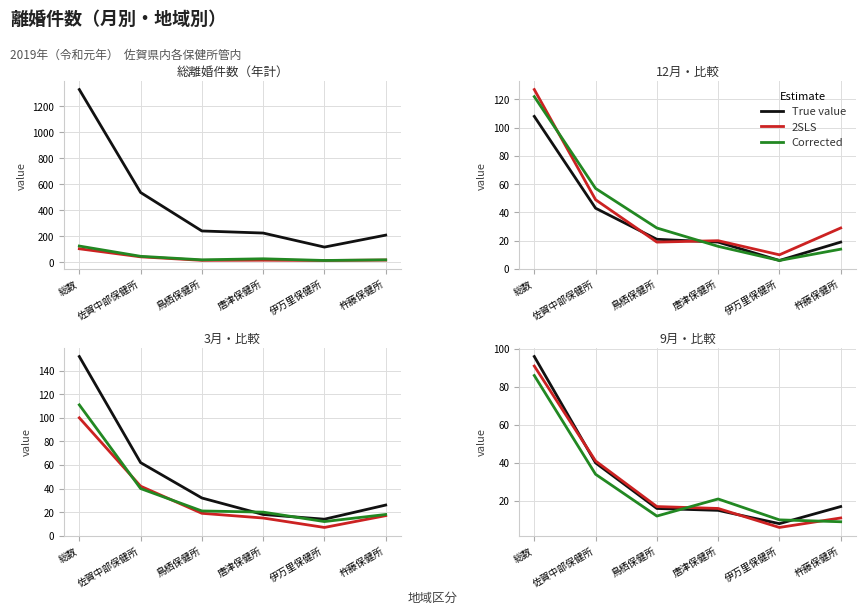

Does the chart display data point markers on the line(s)?

No